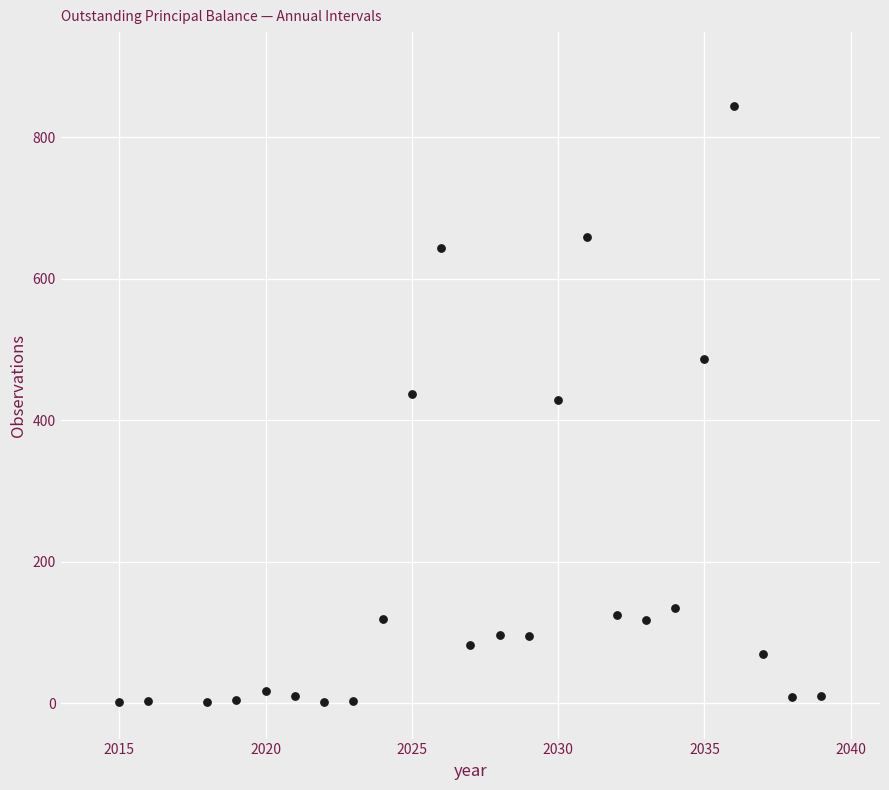

What is the range of X values (max minus min)?

24